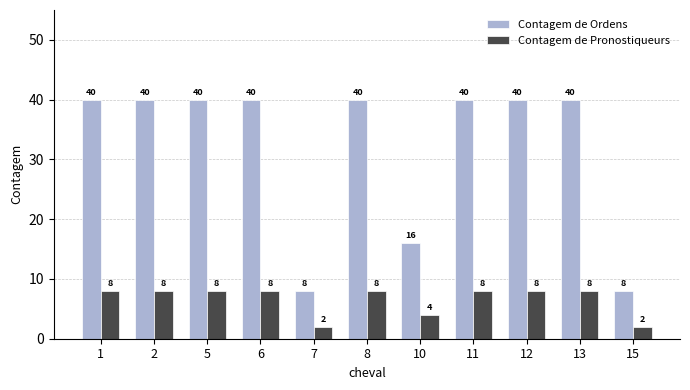

Rank the series by their maximum value, from highest to lowest.

Contagem de Ordens, Contagem de Pronostiqueurs